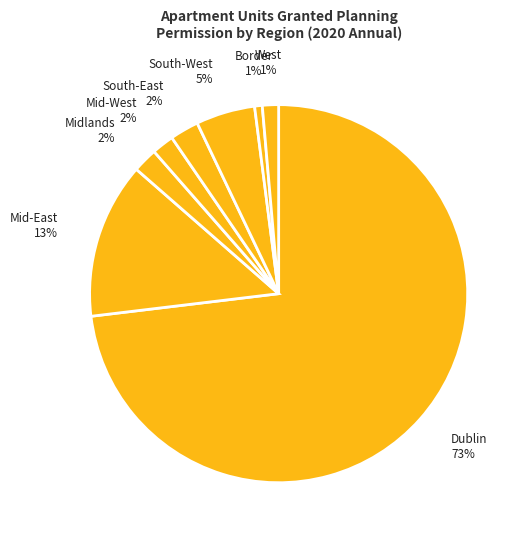

Which category accounts for the majority?

Dublin